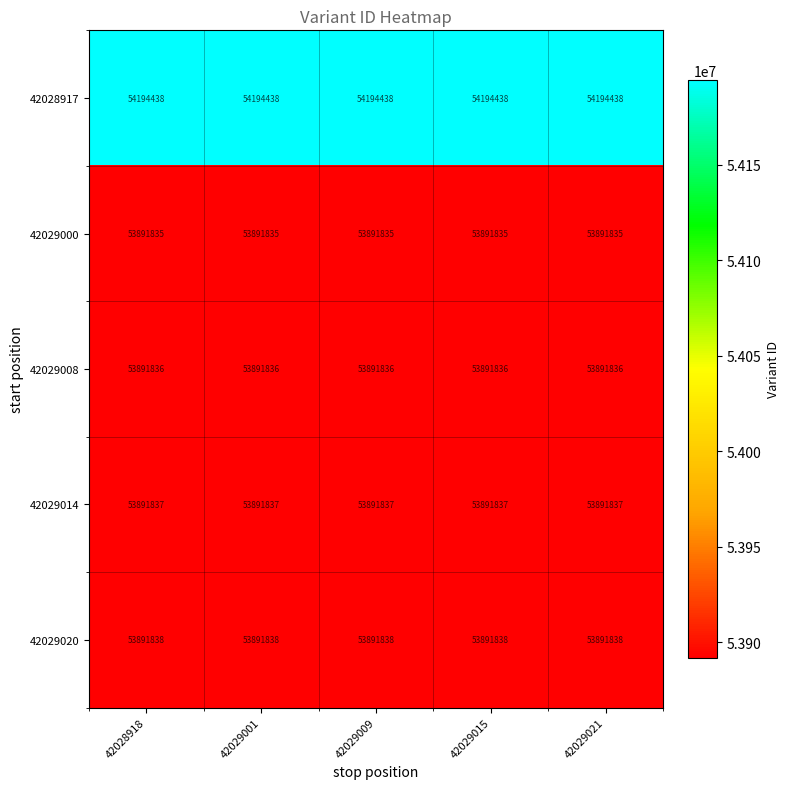

What is the minimum value for 42029008?

53891836